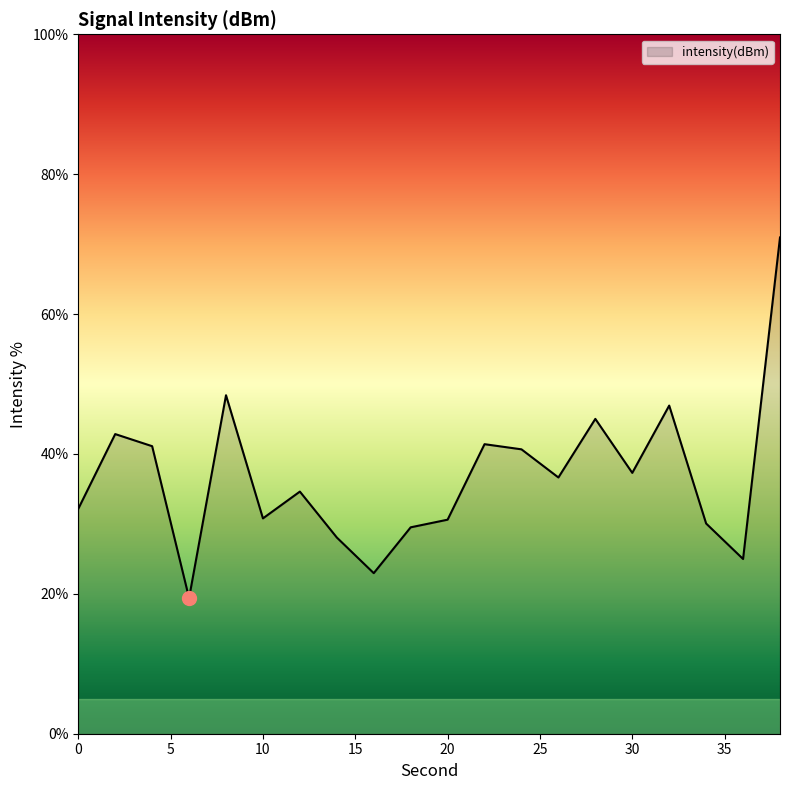

What is the maximum value shown in the chart?

71.0